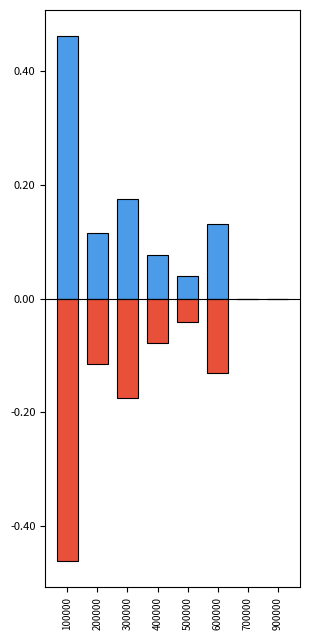

Which series has the widest spread of values?

Presupuesto (positivo)